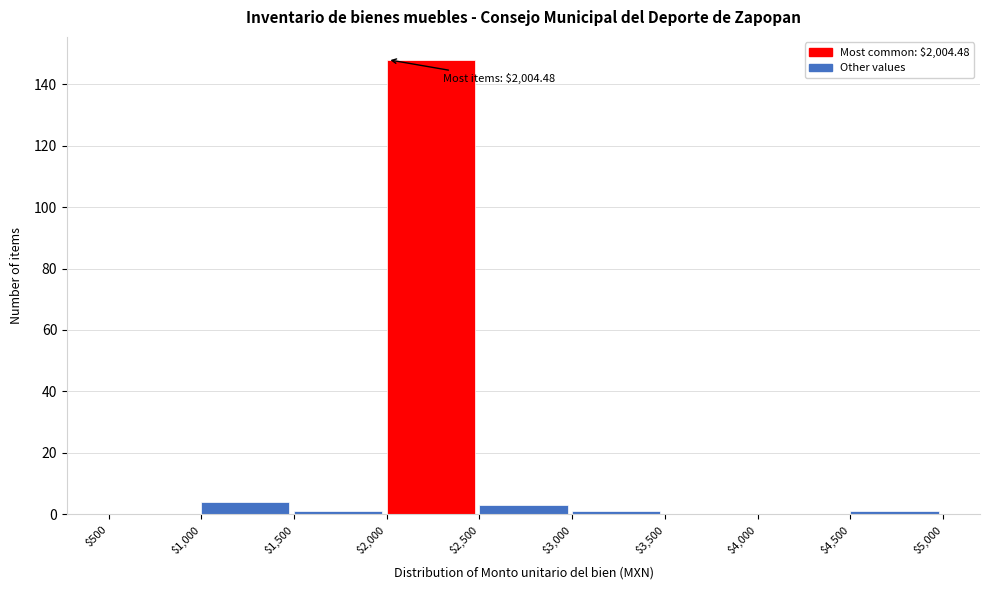

Which range on the x-axis has the tallest bar?

$2,000 to $2,500